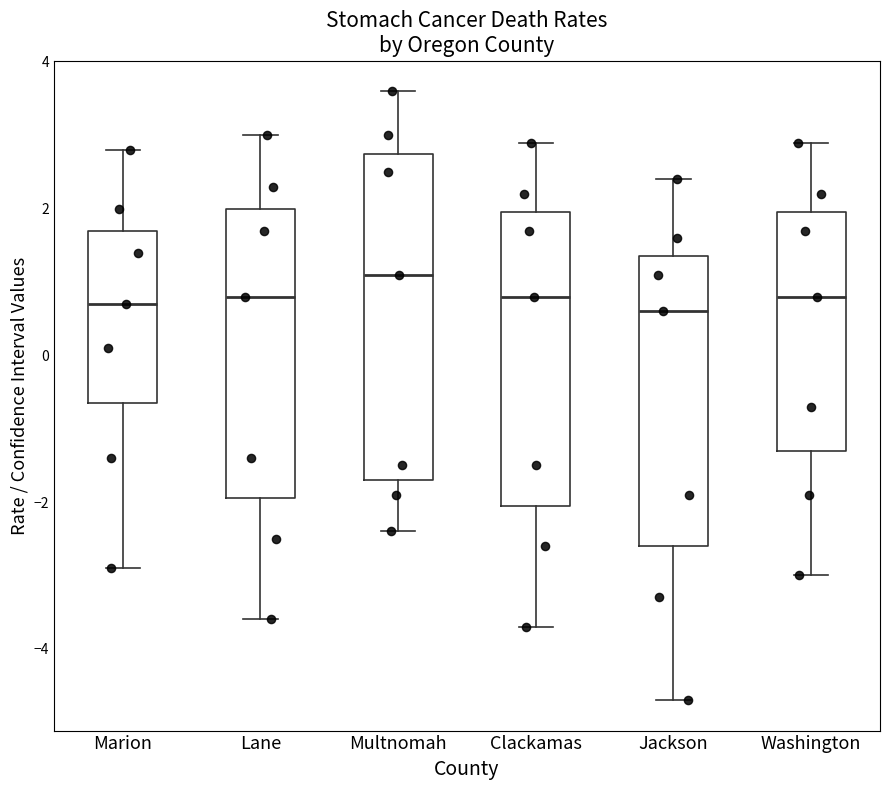

Reading left to right, read every box against the y-axis: the position of its median line, the range the box covers, and the ends of its whiskers. The values are not printed on the chart, so give them approximately, as read against the axis.

Marion: median 0.8, box -0.6 to 1.8, whiskers -2.8 to 2.8
Lane: median 0.8, box -2.0 to 2.0, whiskers -3.6 to 3.0
Multnomah: median 1.2, box -1.6 to 2.8, whiskers -2.4 to 3.6
Clackamas: median 0.8, box -2.0 to 2.0, whiskers -3.6 to 3.0
Jackson: median 0.6, box -2.6 to 1.4, whiskers -4.6 to 2.4
Washington: median 0.8, box -1.2 to 2.0, whiskers -3.0 to 3.0